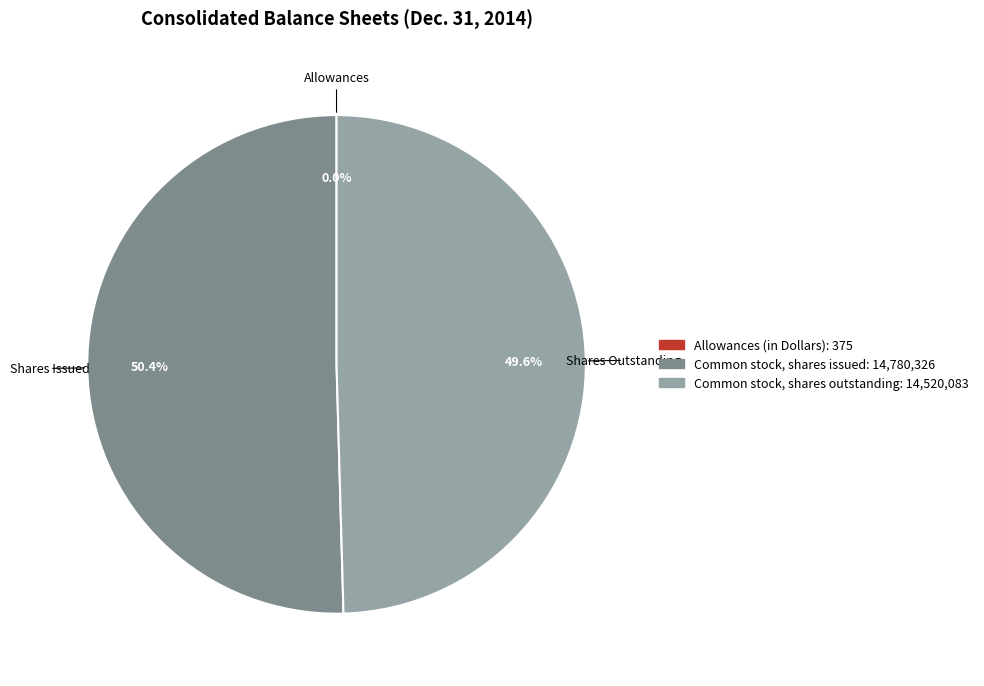

What is the total percentage of Shares Outstanding and Shares Issued?

100.0%